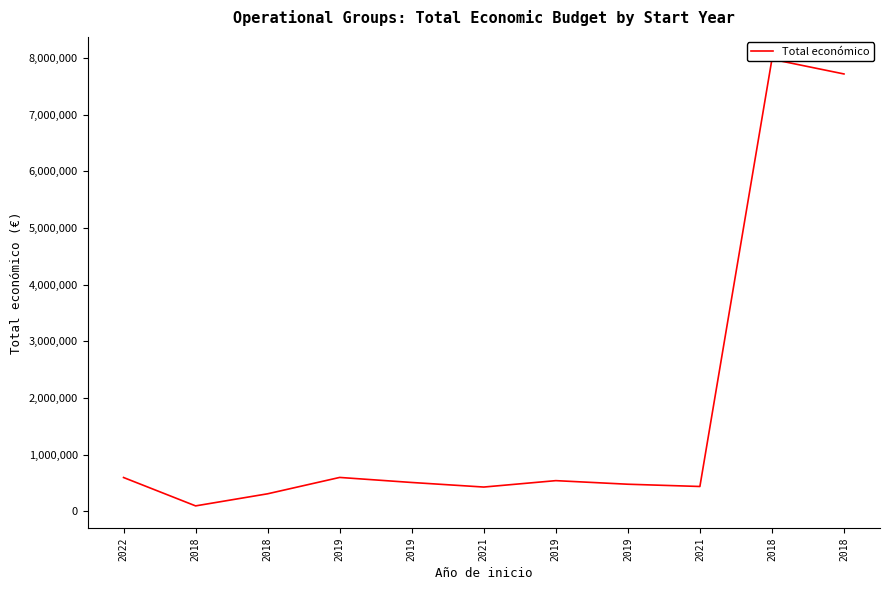

What is the value of the 6th point from the left?

430411